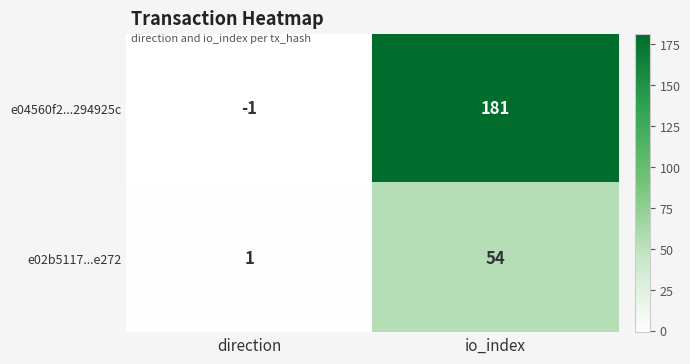

At how many categories does at least one series exceed 108?

1